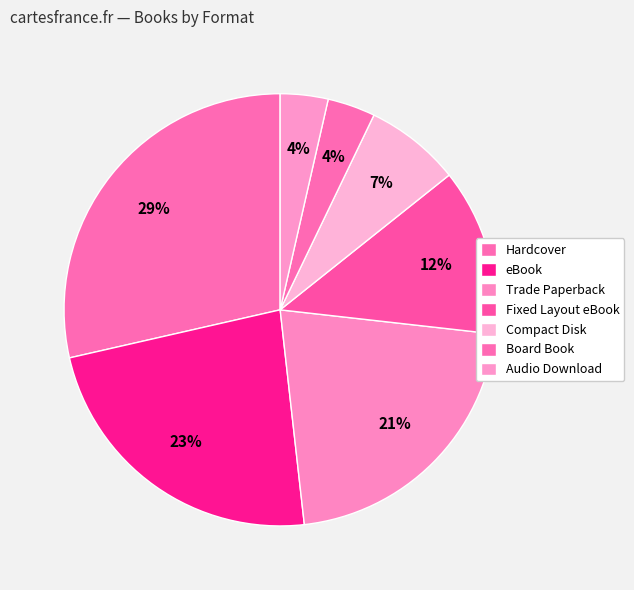

Does any single category account for the majority?

No